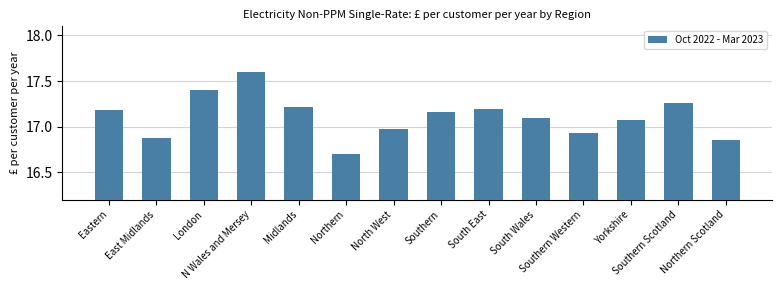

What is the smallest value displayed?

16.7